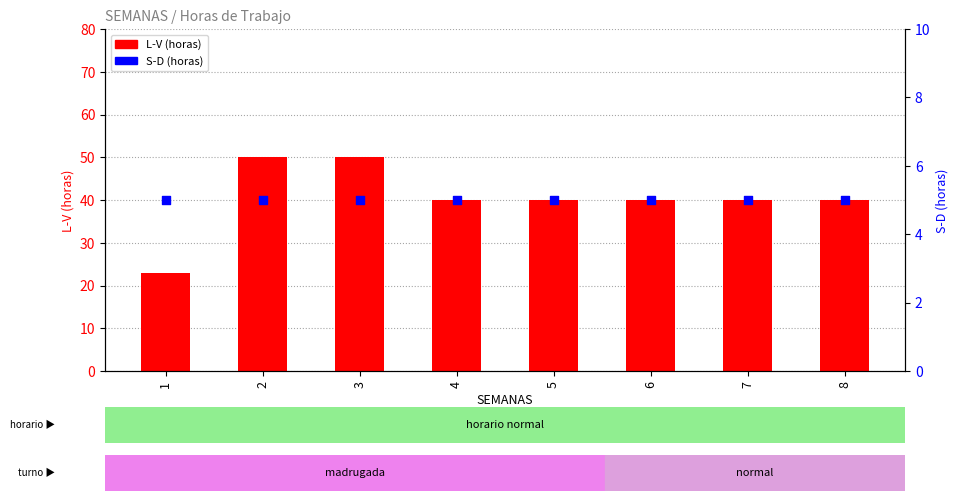

Is the value of S-D at 2 greater than the value of L-V at 3?

No